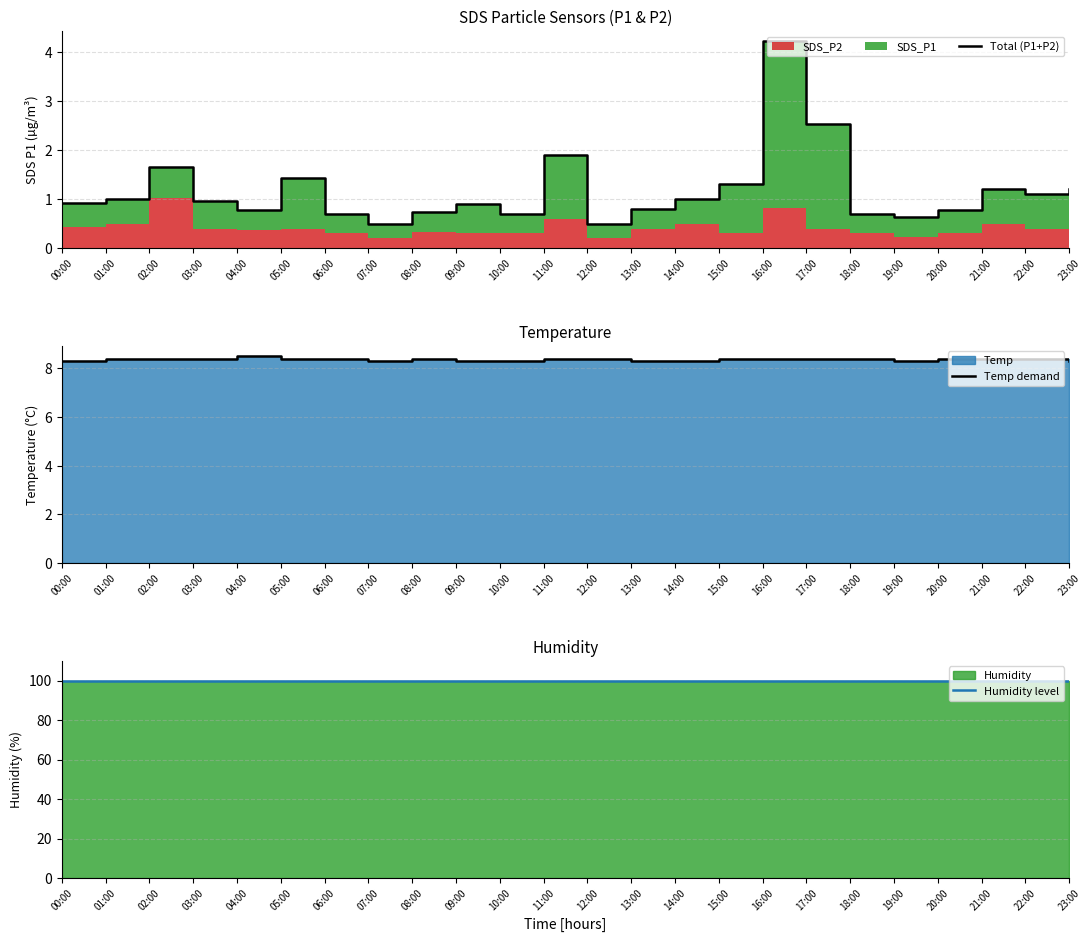

True or false: Temp demand and Humidity level cross at least once.

False